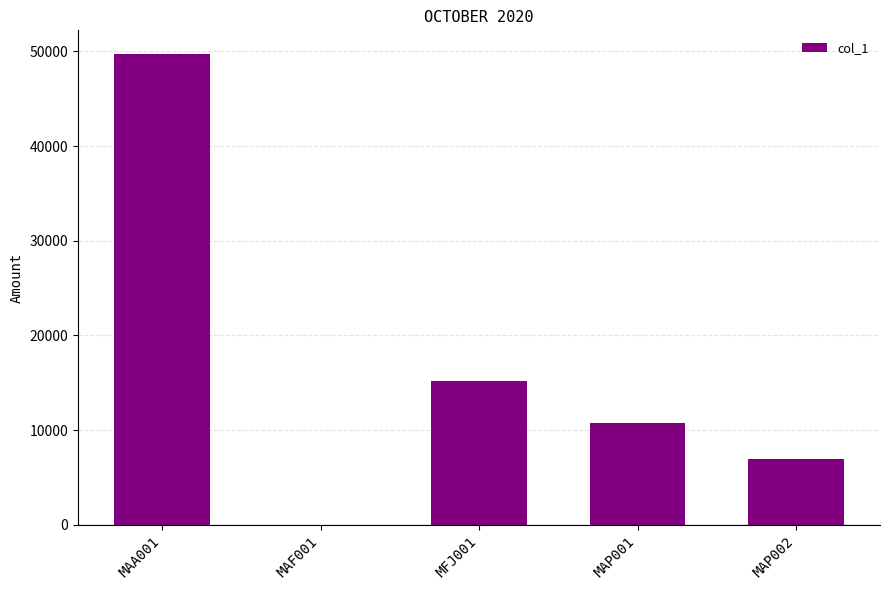

Where does the data first go above 10713?

MAA001